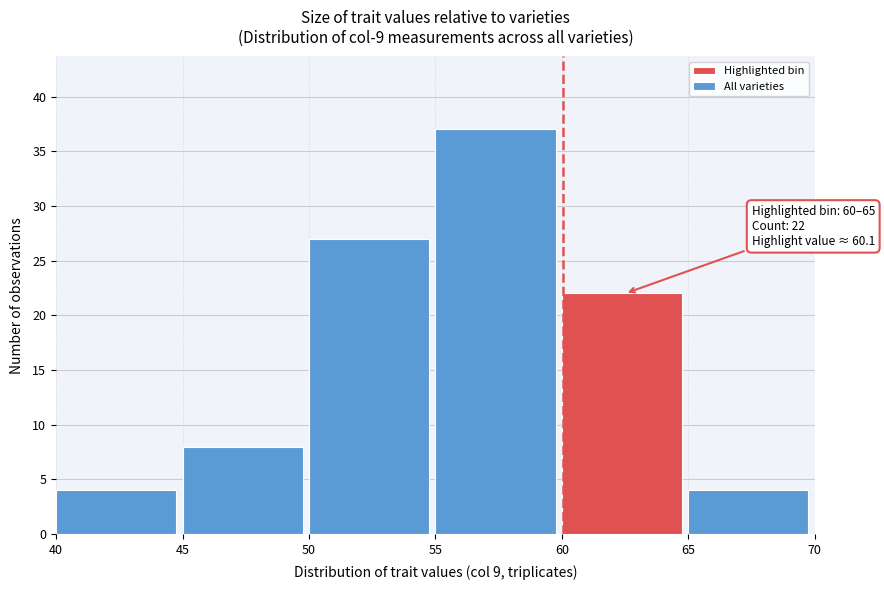

Which range on the x-axis has the tallest bar?

55 to 60